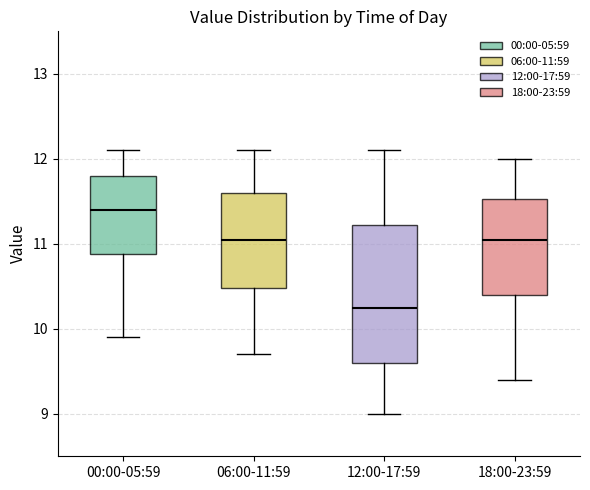

Reading left to right, transcribe this box plot: for each box, give where its median line is, the range the box spans, and where its two whiskers end, as read against the y-axis. The values are not printed on the chart, so give them approximately, as read against the axis.

00:00-05:59: median 11.4, box 10.9 to 11.8, whiskers 9.9 to 12.1
06:00-11:59: median 11.1, box 10.5 to 11.6, whiskers 9.7 to 12.1
12:00-17:59: median 10.3, box 9.6 to 11.2, whiskers 9.0 to 12.1
18:00-23:59: median 11.1, box 10.4 to 11.5, whiskers 9.4 to 12.0